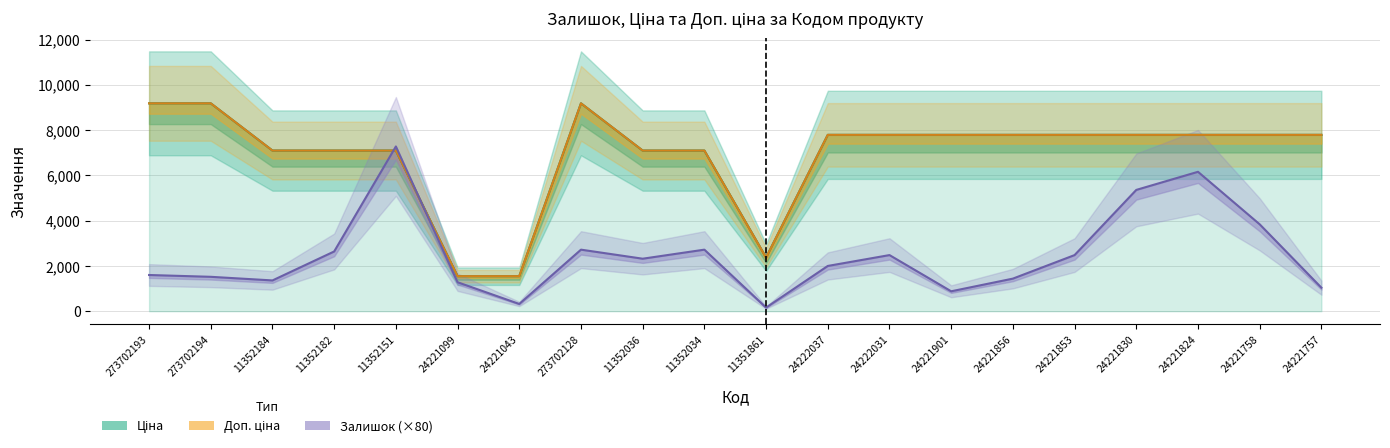

What is the maximum value for Ціна?

9185.9